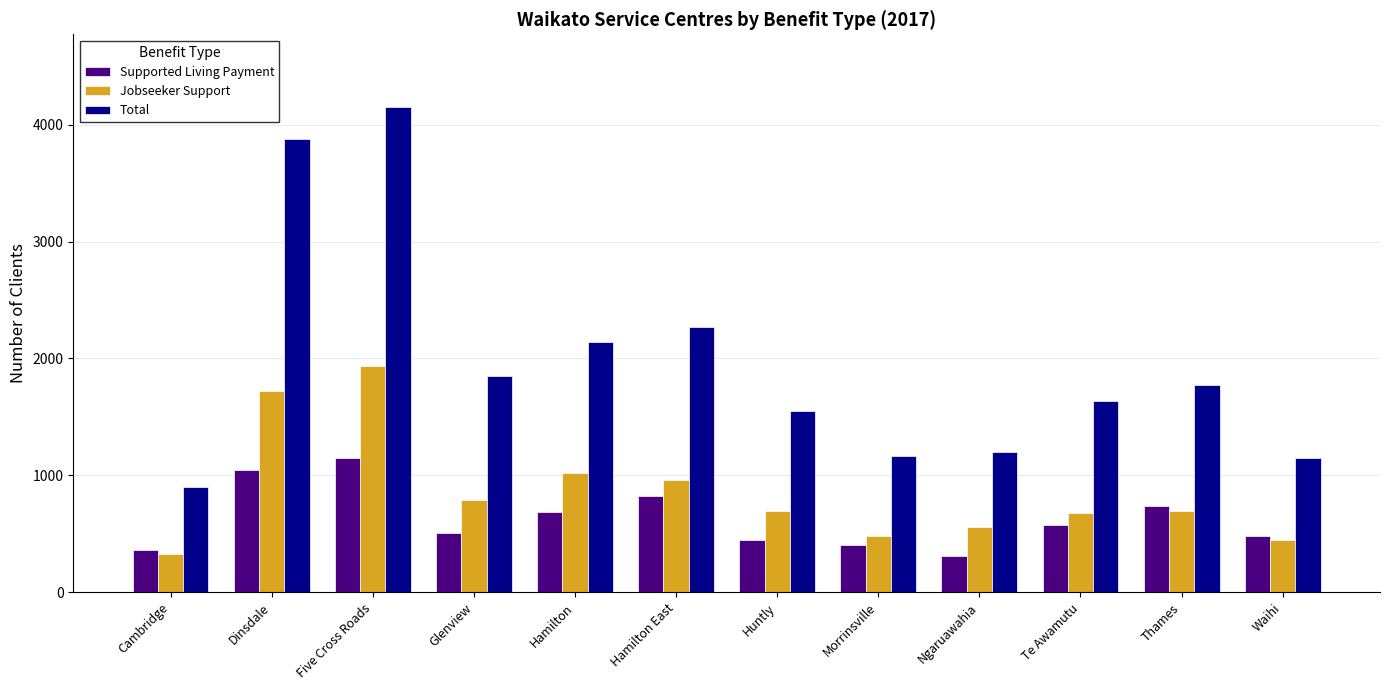

What value does the Total series have at Te Awamutu?

1640